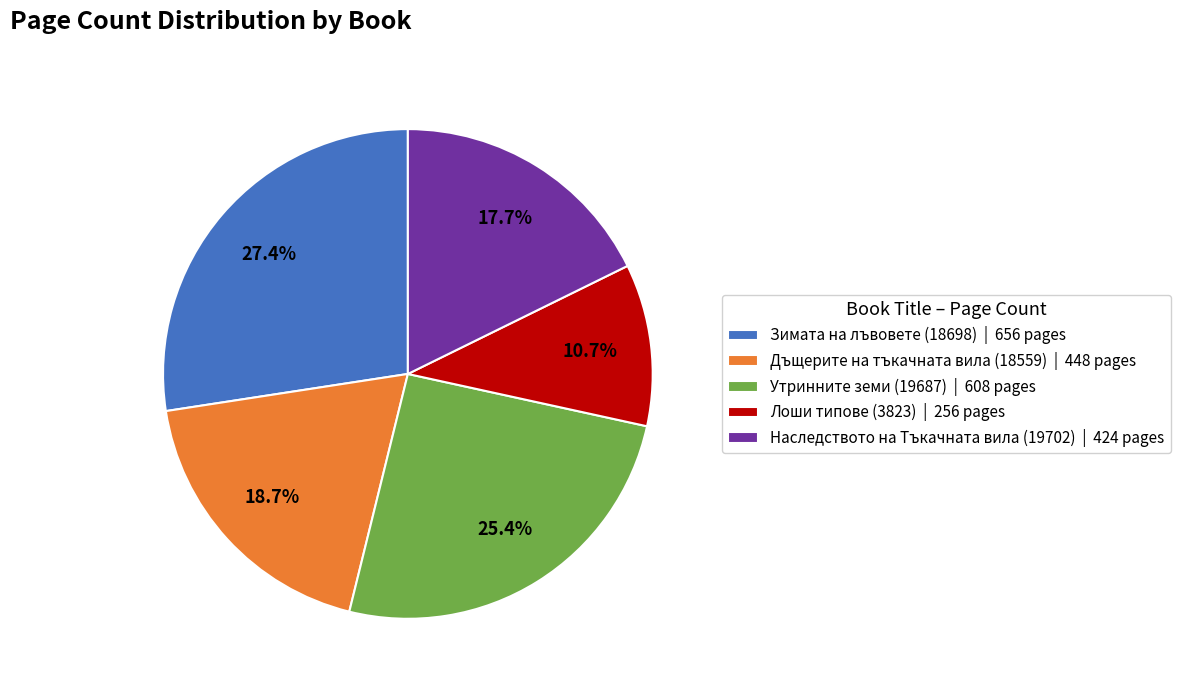

Approximately how many times larger is the value at Утринните земи (19687) compared to Лоши типове (3823)?

2.4